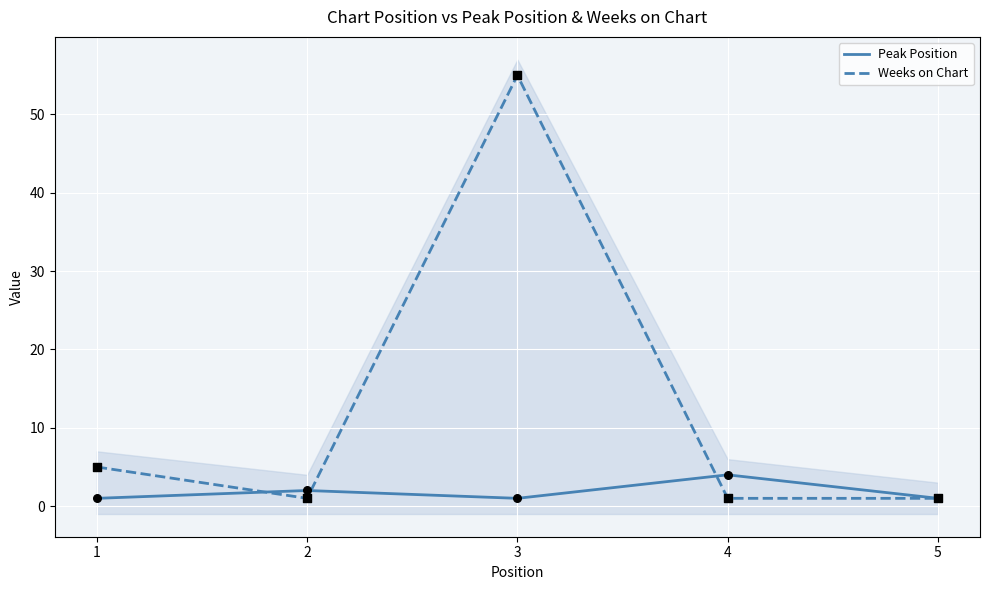

What is the total value across all series at 2?

3